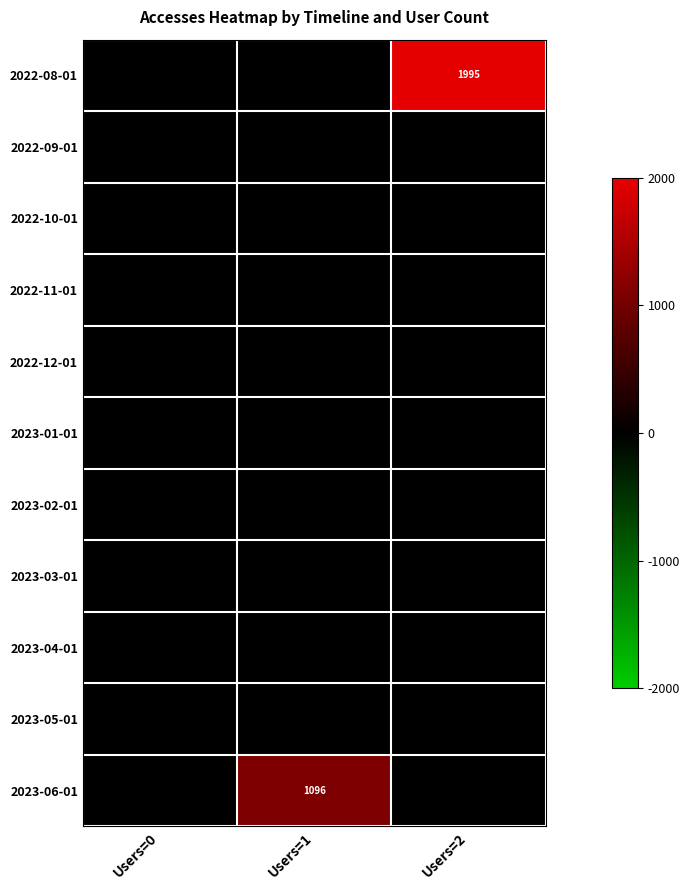

List the series in order of their peak value, highest first.

2022-08-01, 2023-06-01, 2022-09-01, 2022-10-01, 2022-11-01, 2022-12-01, 2023-01-01, 2023-02-01, 2023-03-01, 2023-04-01, 2023-05-01